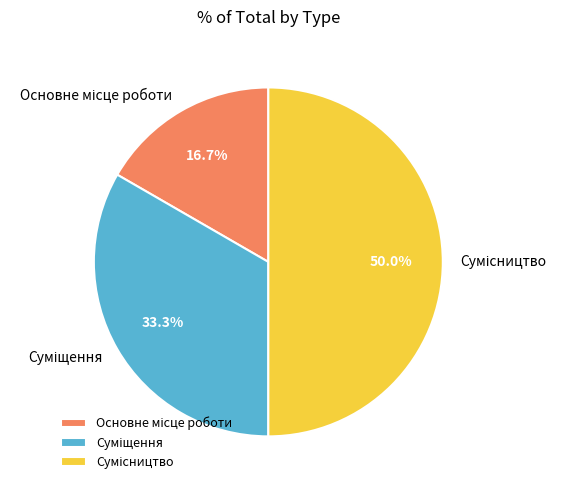

Approximately how many times larger is the value at Основне місце роботи compared to Суміщення?

0.5